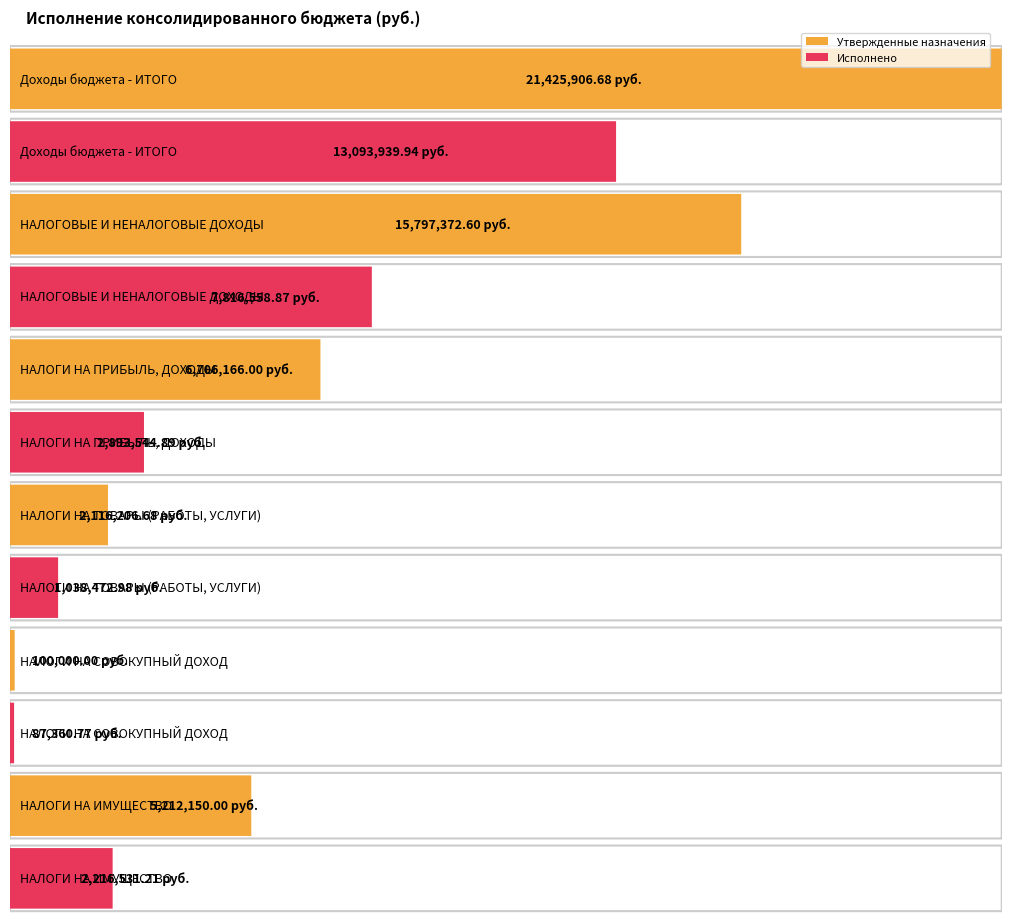

Reading left to right, list all the values displayed in this chart.

Утвержденные назначения: 21425906.7	15797372.6	6706166.0	2116206.7	100000.0	5212150.0
Исполнено: 13093939.9	7816558.9	2893544.9	1038473.0	87360.8	2216531.2